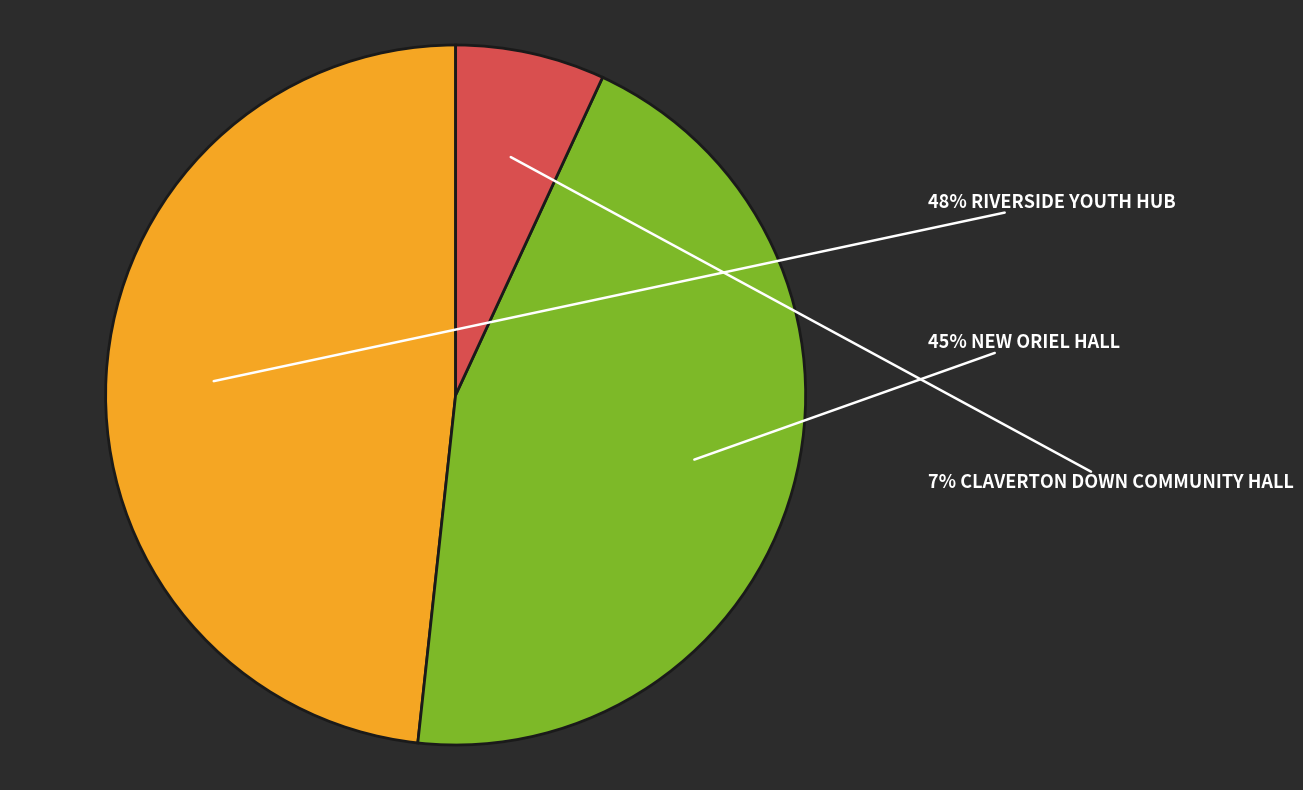

Does any single category account for the majority?

No